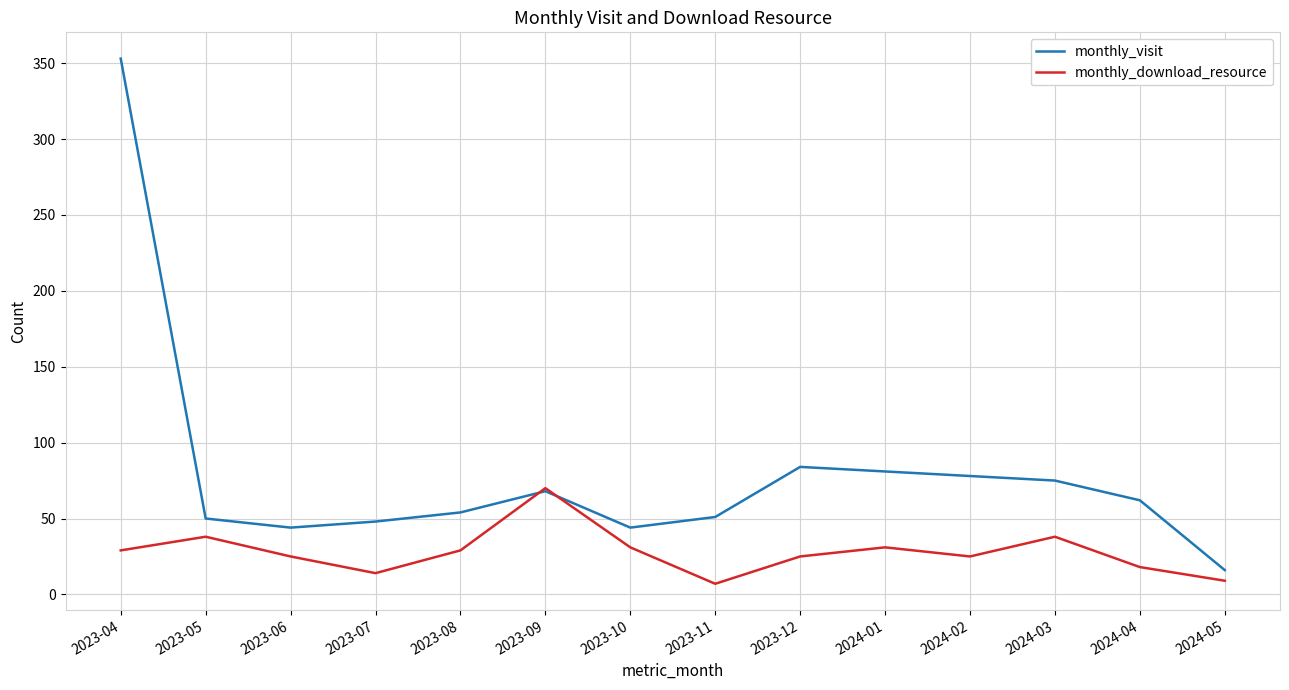

Rank the series by their maximum value, from lowest to highest.

monthly_download_resource, monthly_visit